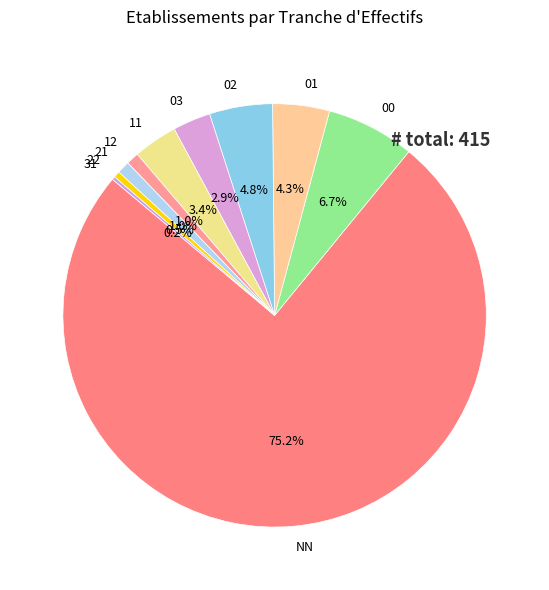

Which category has the biggest portion of the pie?

NN